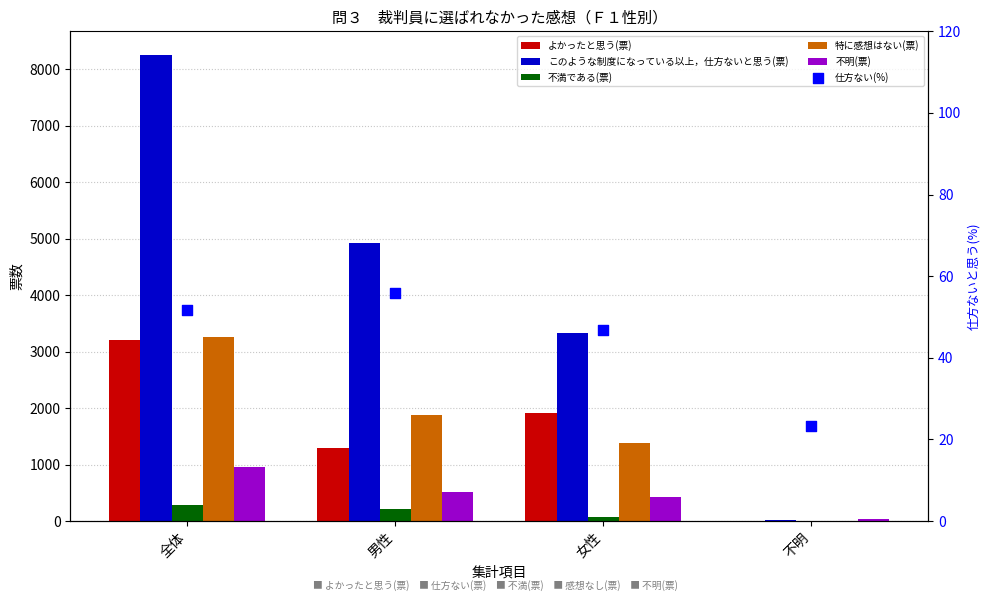

At which category is the sum across all series the highest?

全体